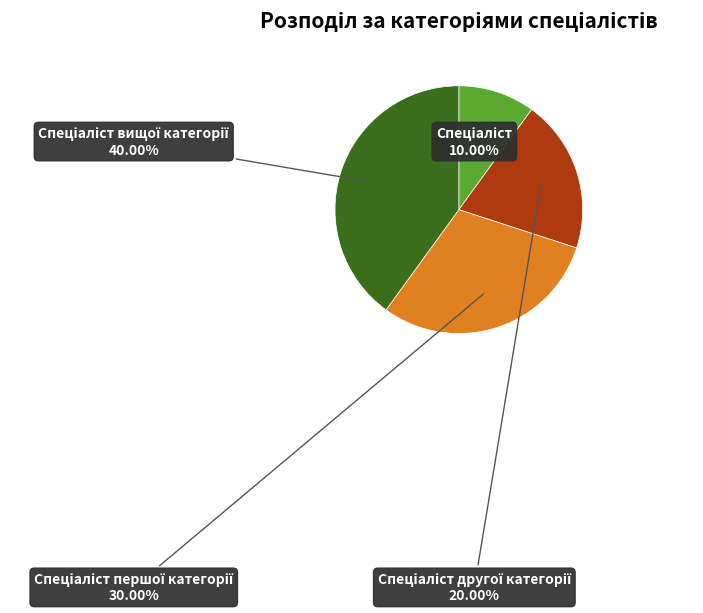

Is there any slice that represents more than half of the pie?

No